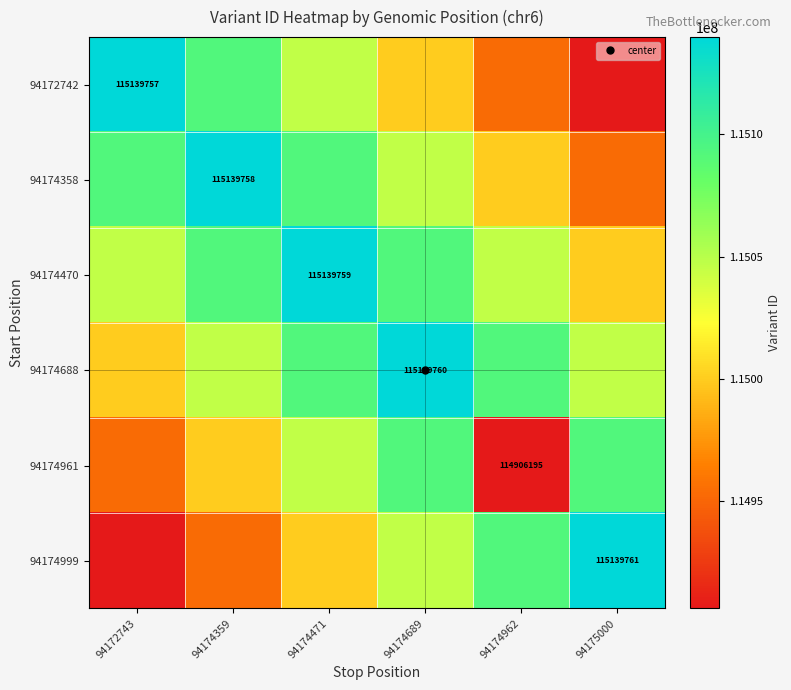

Is the value of 94174688 at 94174359 greater than the value of 94174470 at 94174359?

No